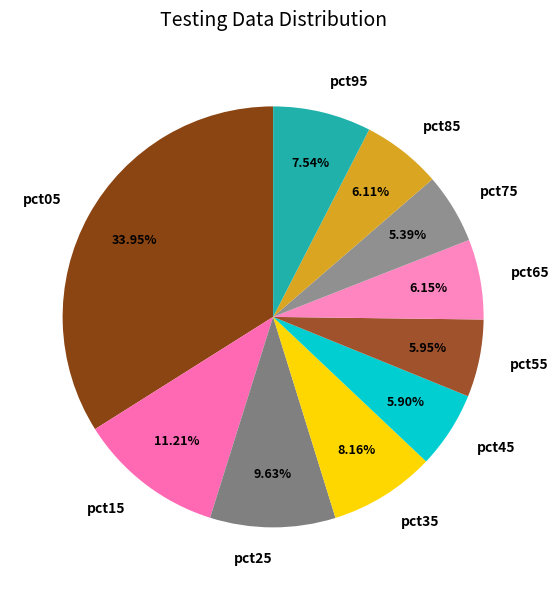

Which has a higher value, pct15 or pct75?

pct15